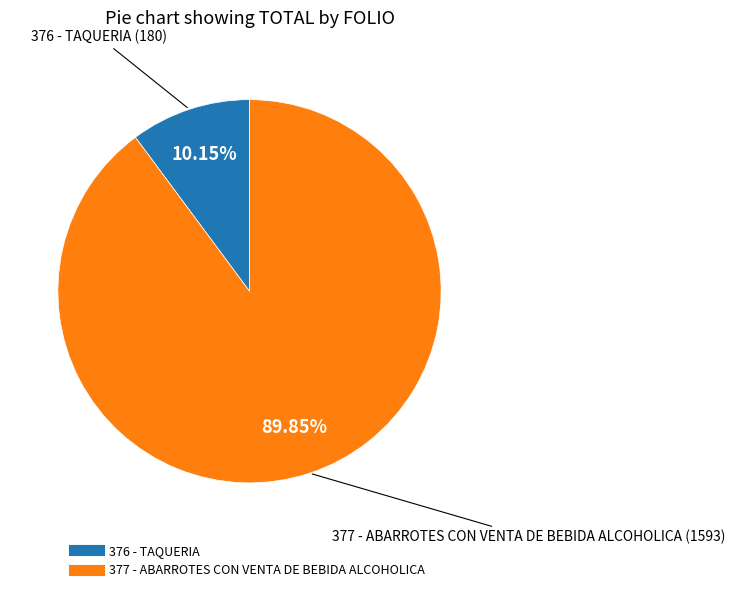

How much of the chart is everything except 377 - ABARROTES CON VENTA DE BEBIDA ALCOHOLICA?

10.2%